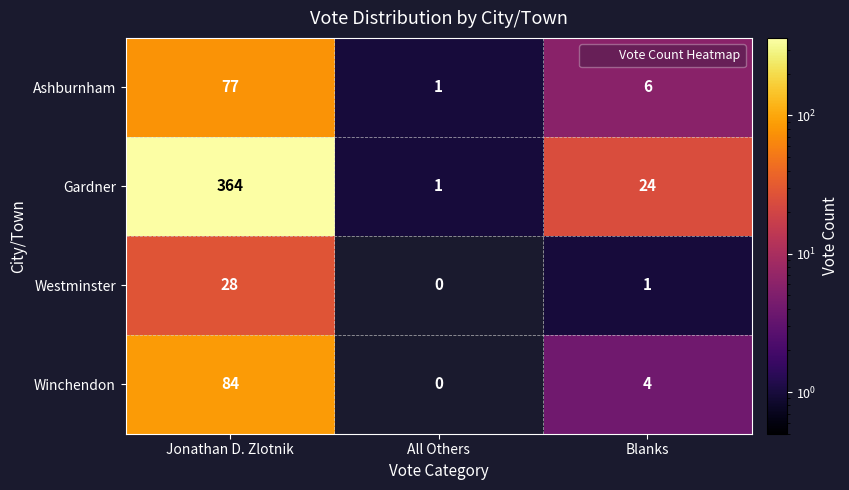

Which category has the lowest value in the Gardner series?

All Others